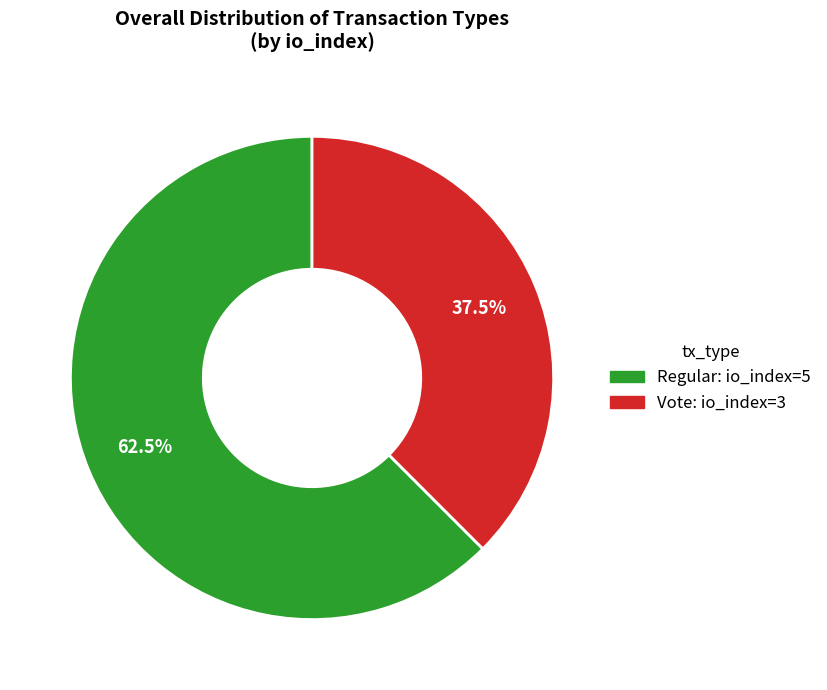

Is there a majority slice in this chart?

Yes